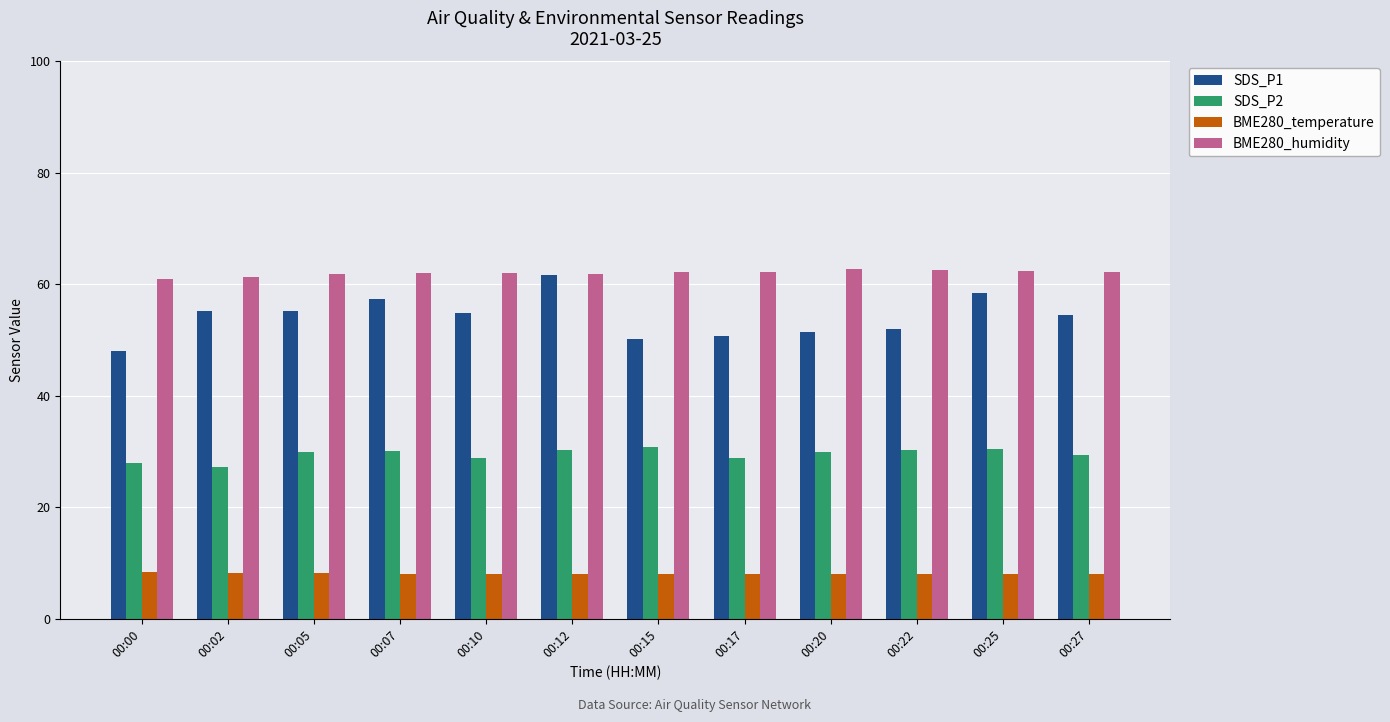

What is the value of the SDS_P2 bar at the 5th from the left?

28.8